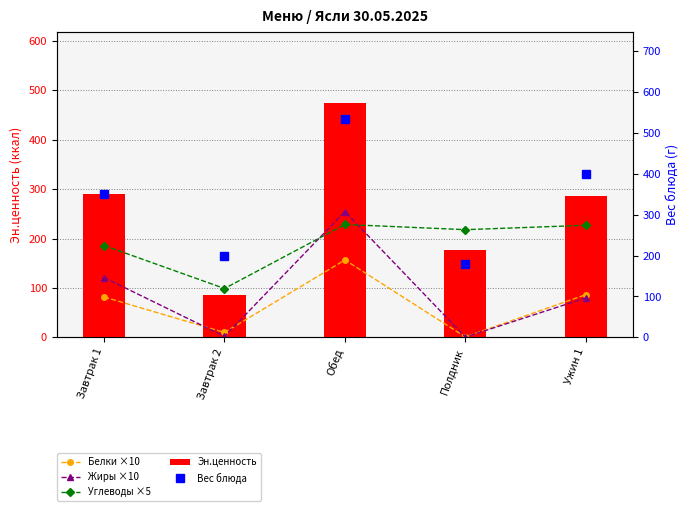

The Белки ×10 series shows 1.4 at Полдник. True or false?

False